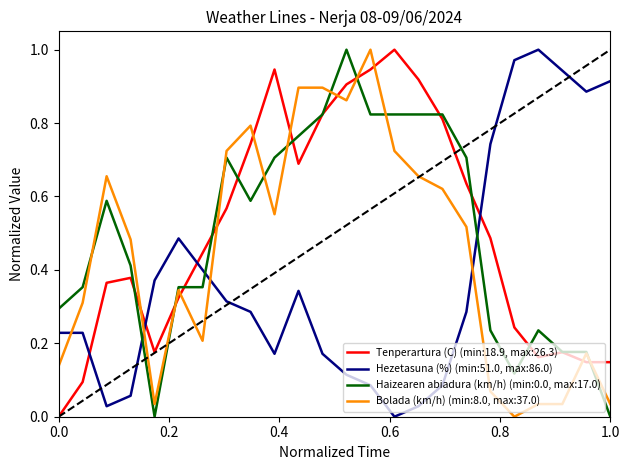

Which series ends up on top after the final intersection of Hezetasuna (%) (min:51.0, max:86.0) and Bolada (km/h) (min:8.0, max:37.0)?

Hezetasuna (%) (min:51.0, max:86.0)